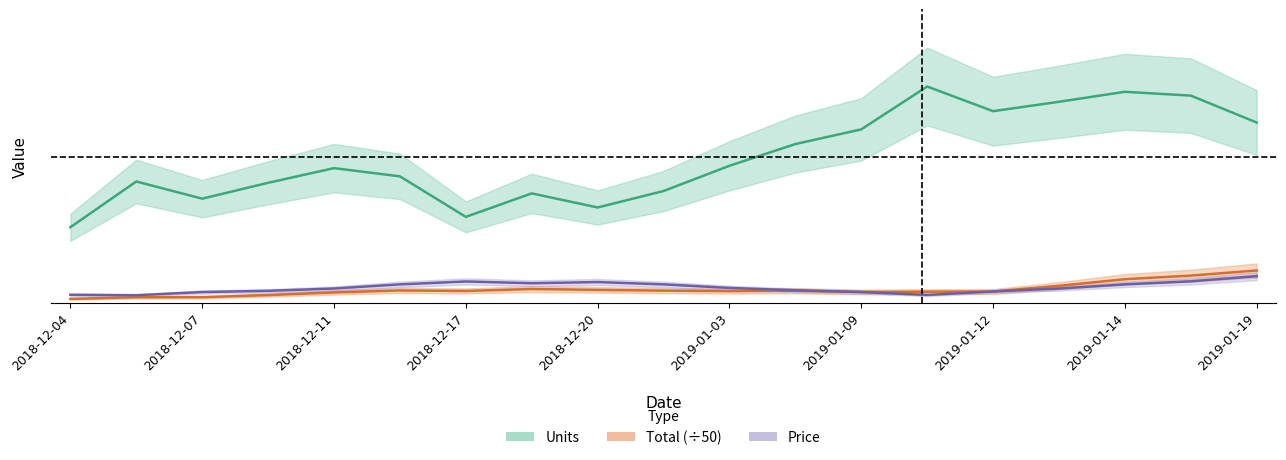

What is the spread (max minus min) of values at 2019-01-12?

61.4